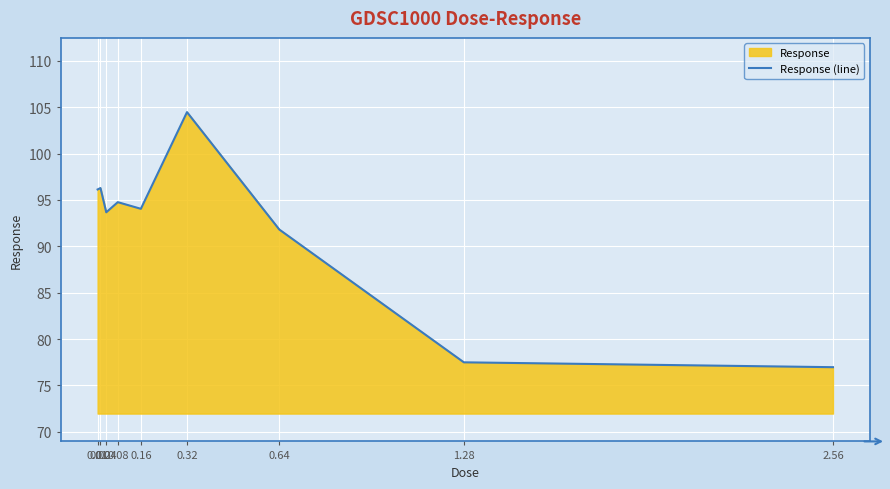

The chart shows a value of 94.0 at 0.16. True or false?

True